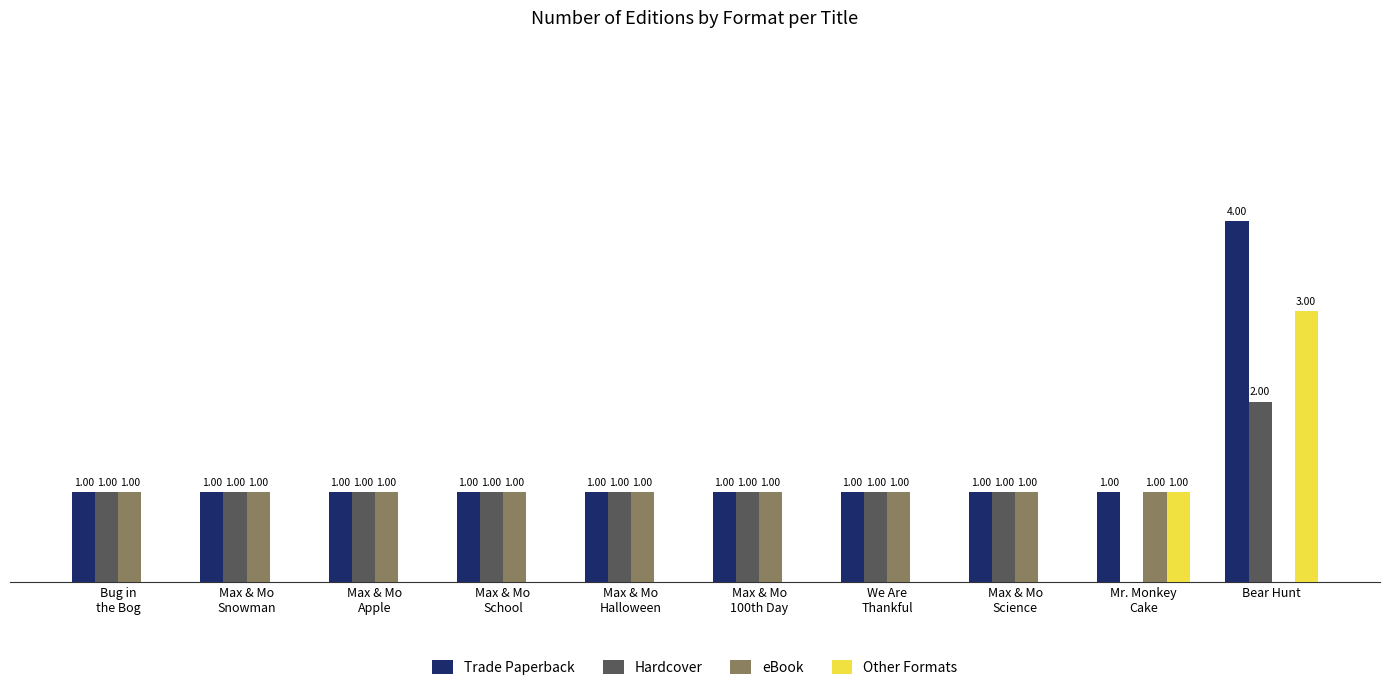

At which label is eBook closest to 0?

Bear Hunt